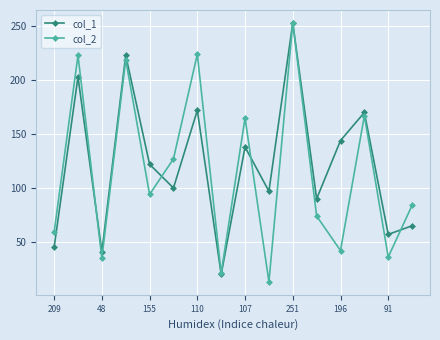

What is the smallest value displayed?

13